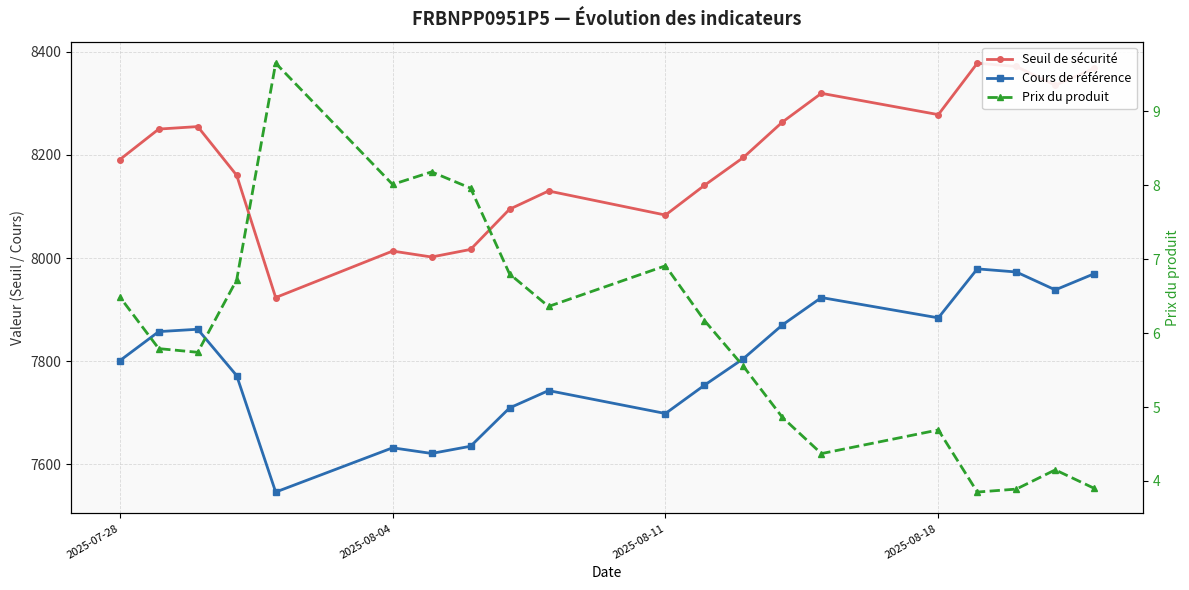

True or false: Cours de référence and Prix du produit intersect in this chart.

False